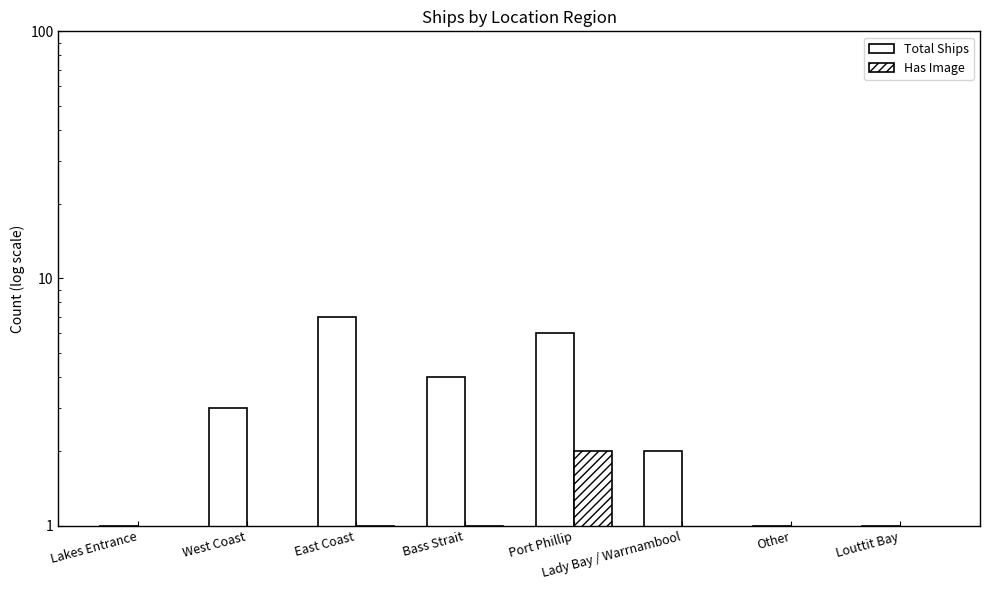

At West Coast, list the series in order from smallest to largest.

Has Image, Total Ships